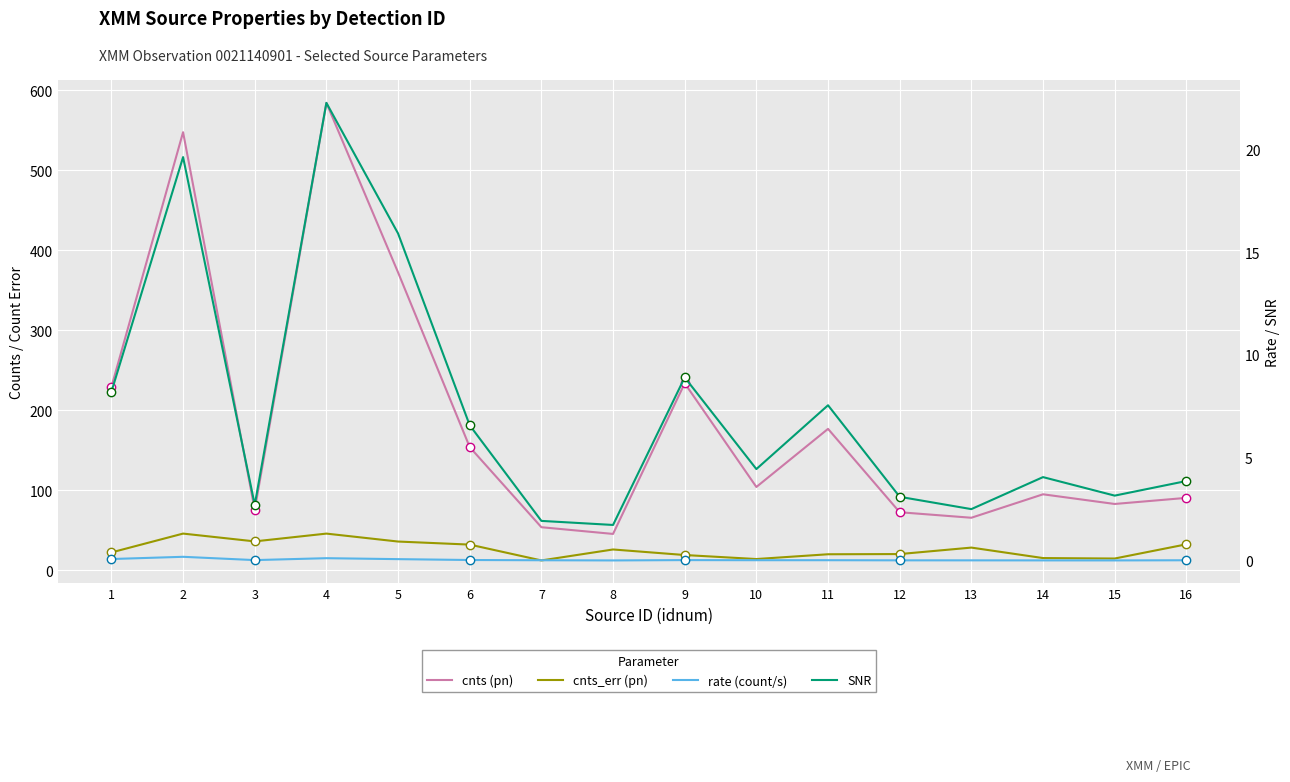

What are all the series names shown in the legend?

cnts, cnts_err, rate, SNR